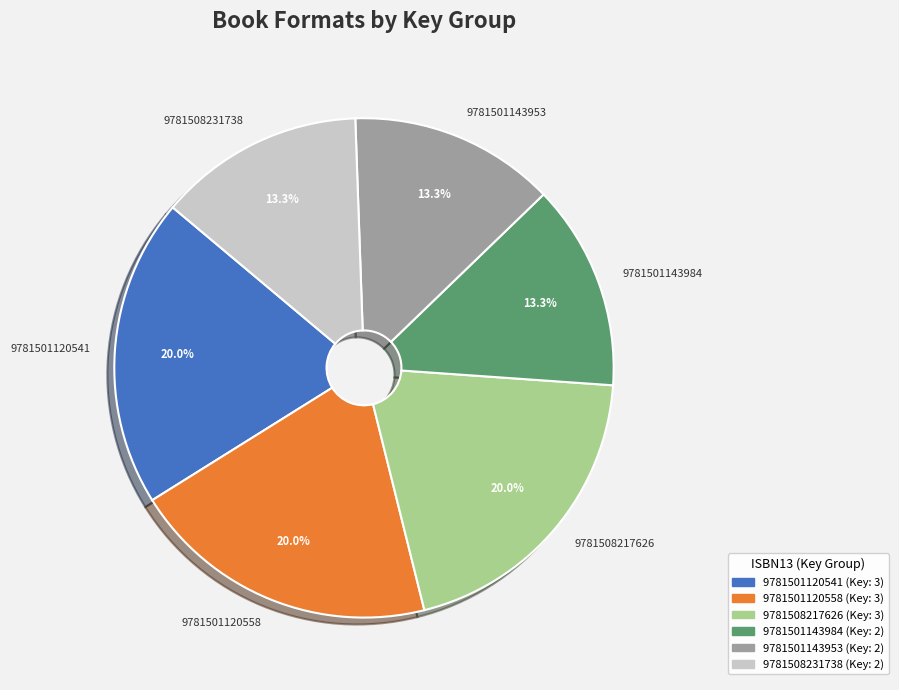

The 9781501120541 slice represents 26% of the pie. True or false?

False